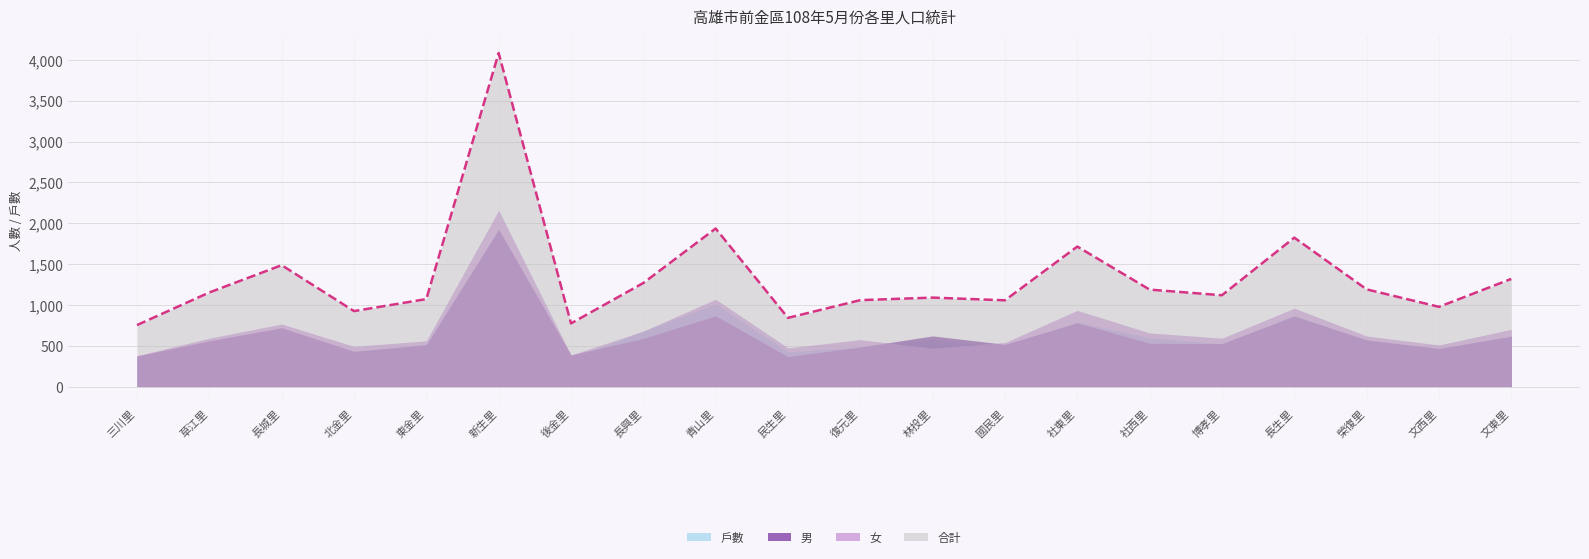

Is the value of 男 at 新生里 greater than the value of 合計 at 長興里?

Yes